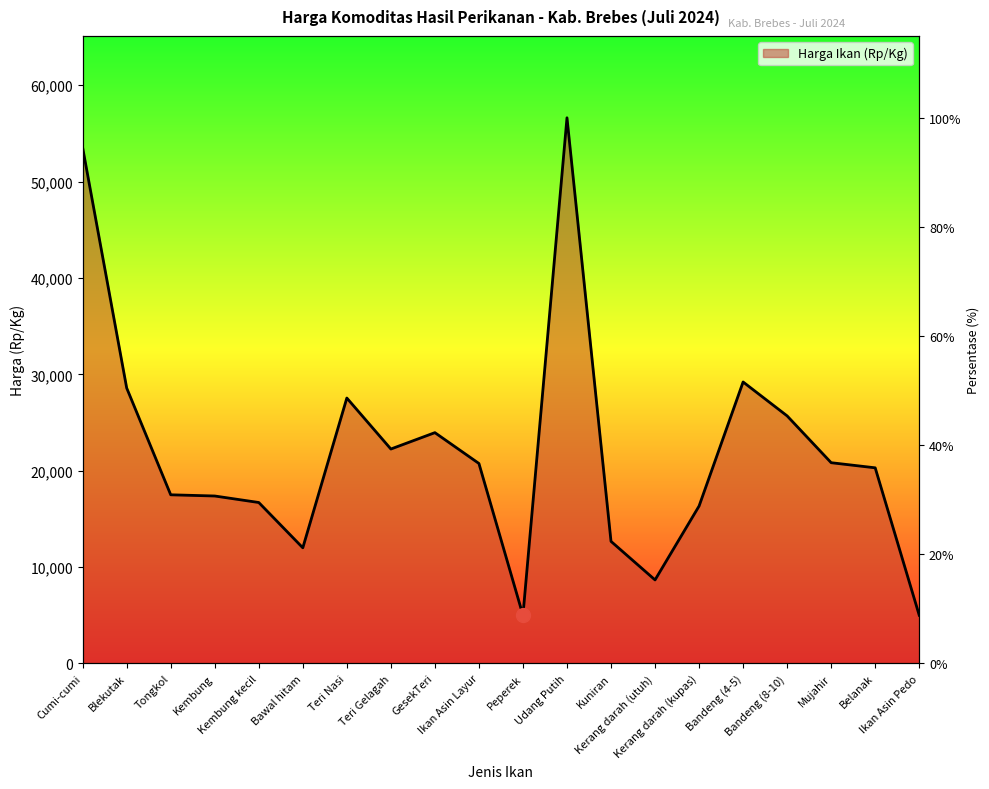

What is the ratio of the value at Tongkol to the value at Belanak?

0.9